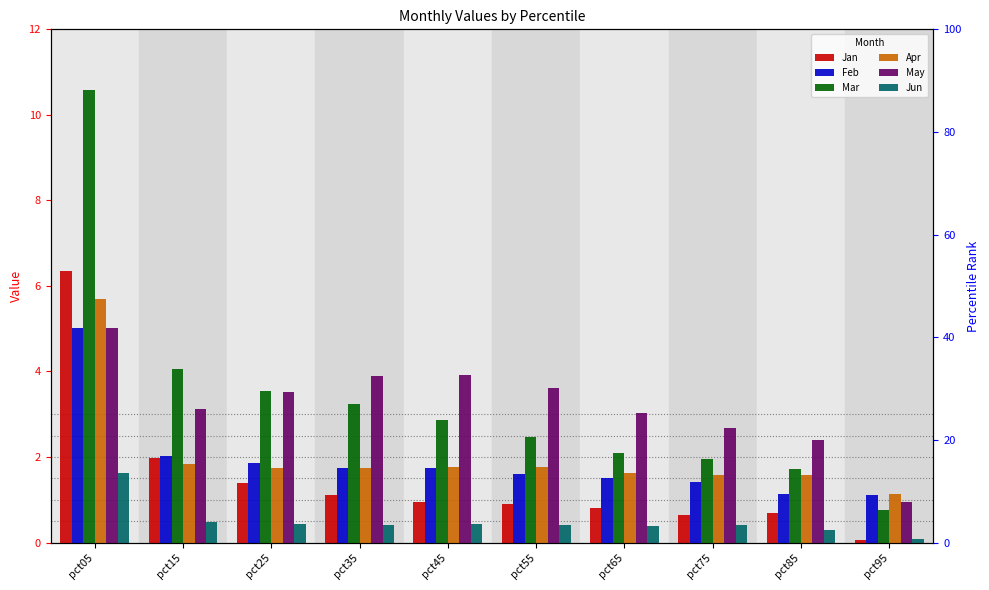

The Jan series shows 1.0 at pct85. True or false?

False